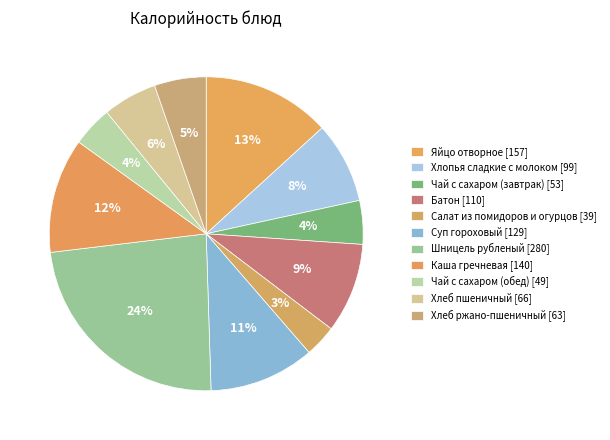

Count the number of slices in the pie.

11